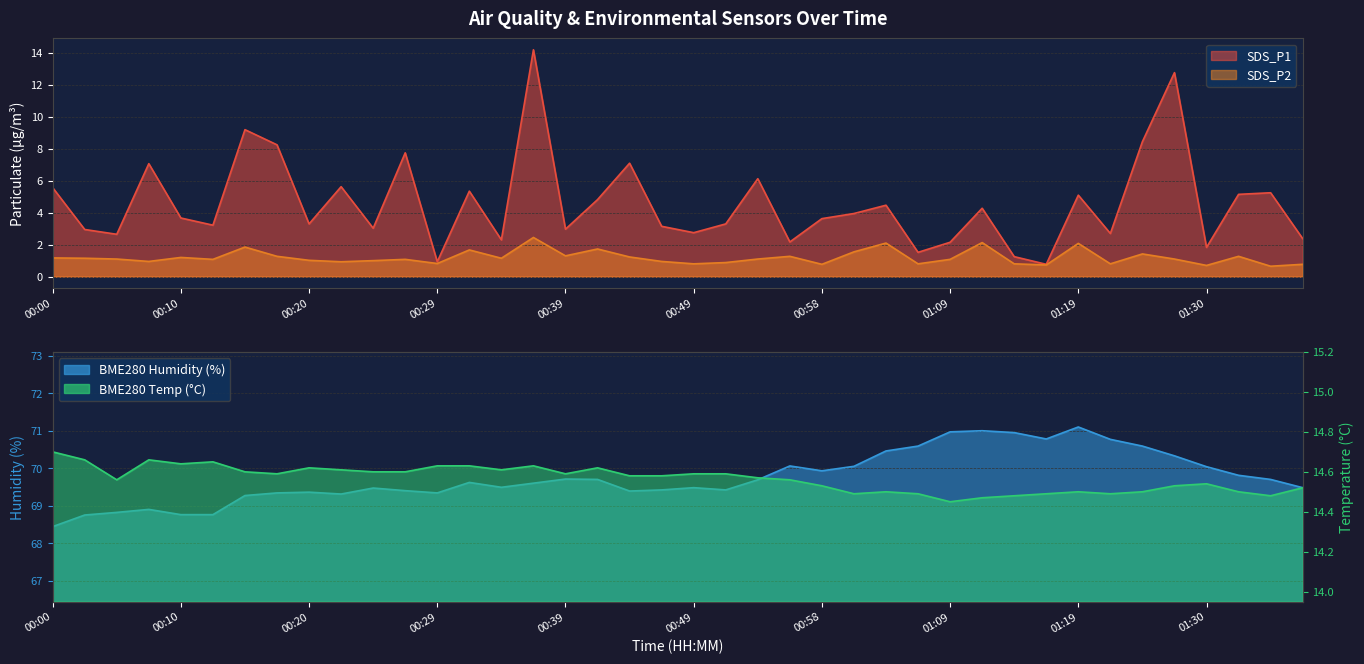

True or false: BME280_temperature and SDS_P1 cross at least once.

False